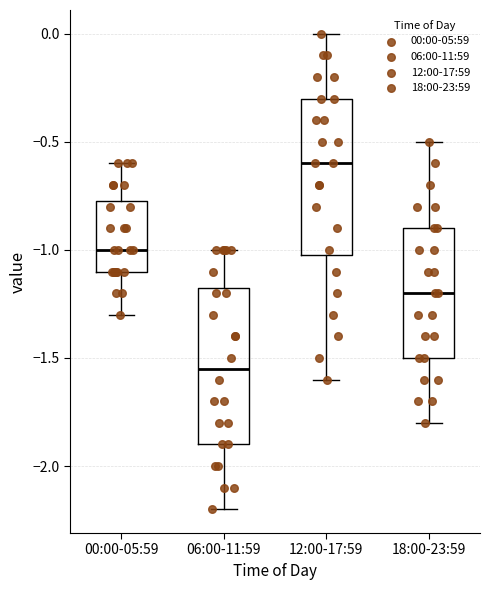

Where is the upper edge of the box for 00:00-05:59 on the y-axis? The values are not printed on the chart, so give them approximately, as read against the axis.

-0.75